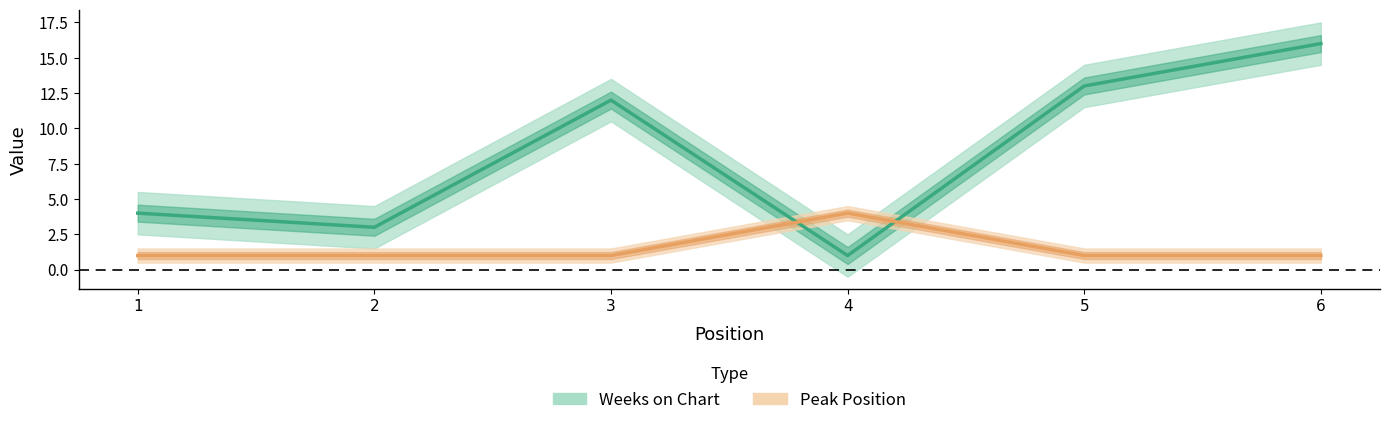

Which label corresponds to the smallest value in the chart?

4